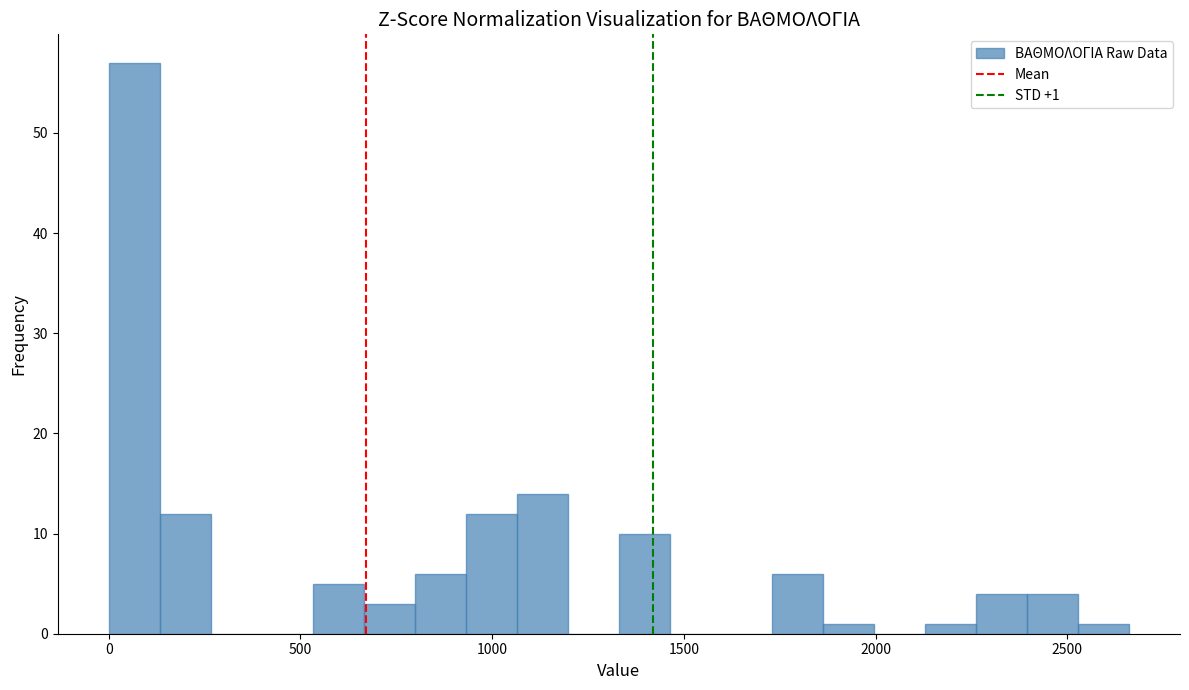

Read against the x-axis, roughly where is the centre of the tallest bar?

50